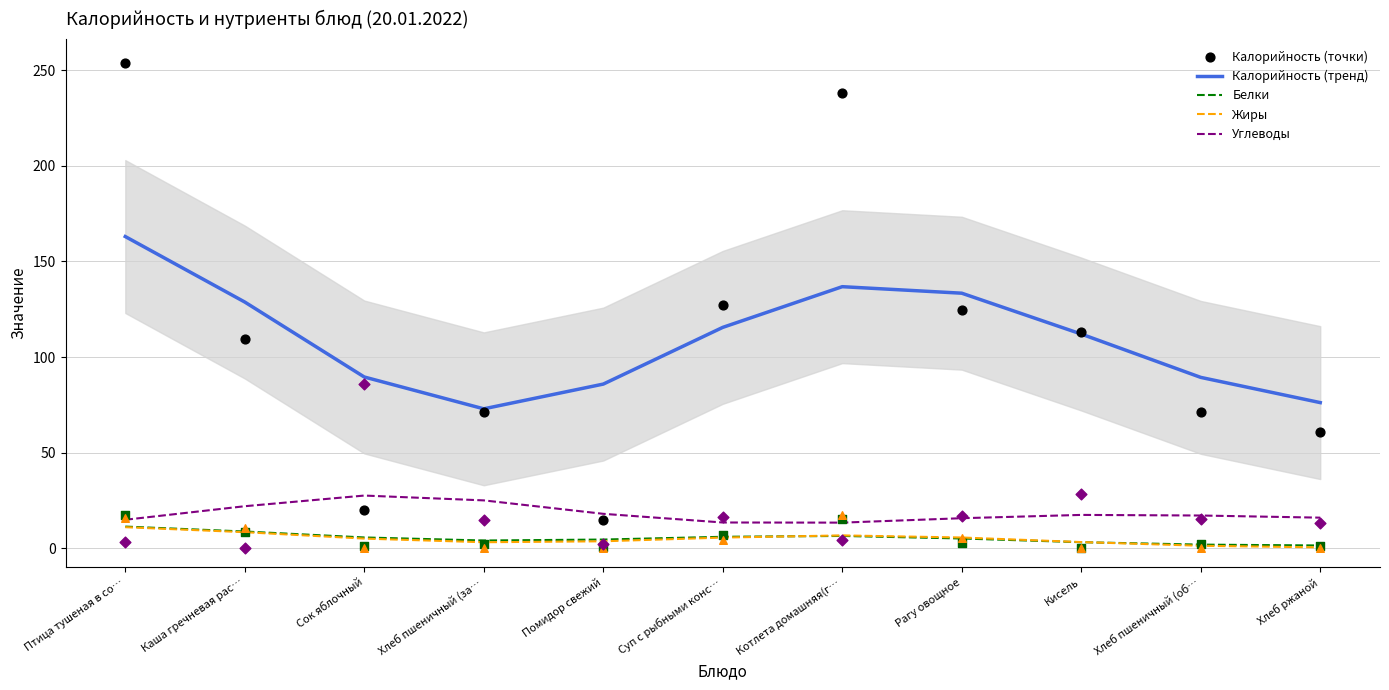

Which series has the largest total across all categories?

Калорийность (тренд)